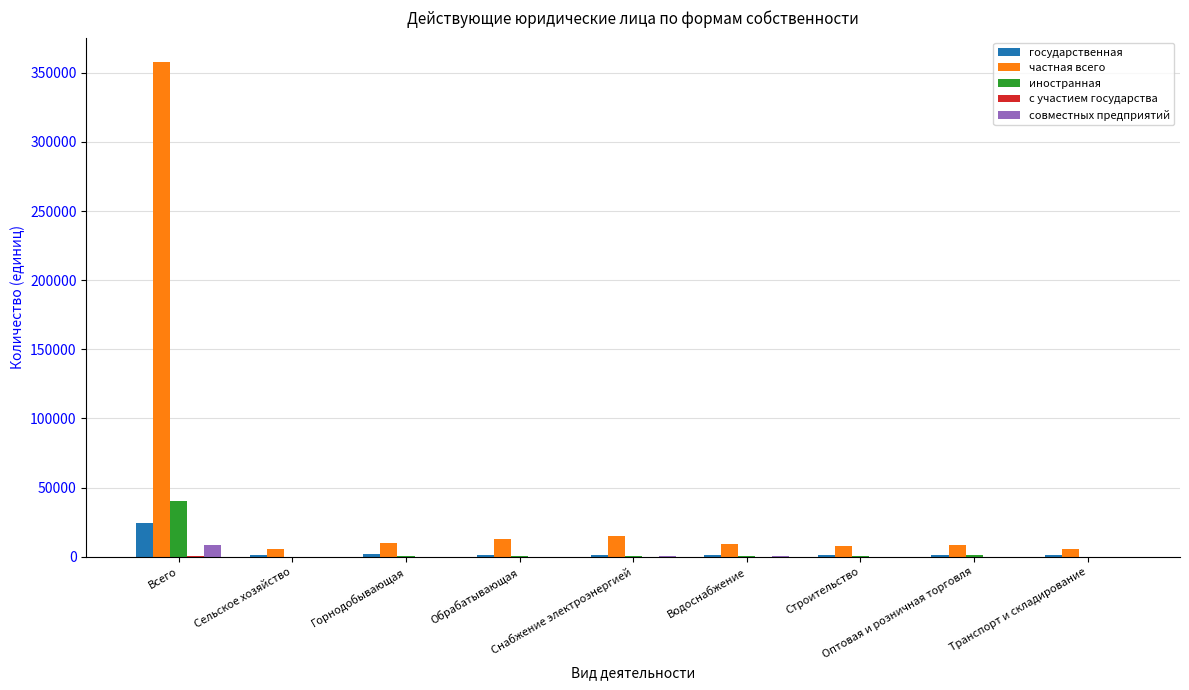

Which series has the largest total across all categories?

частная всего